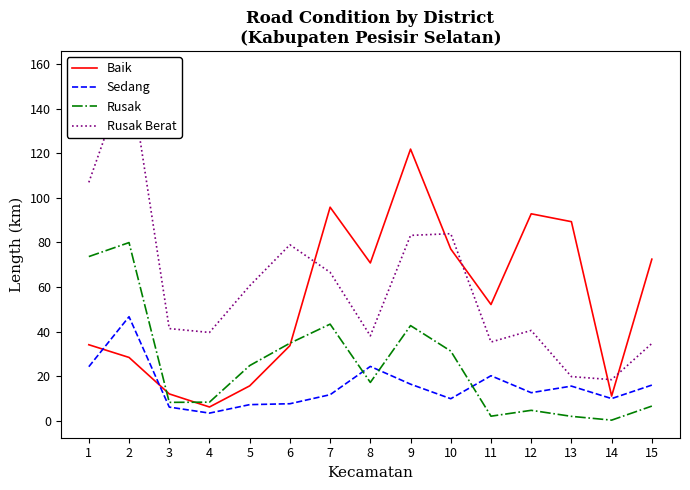

In Sedang, how many points are lower than both neighbors (excluding endpoints)?

4